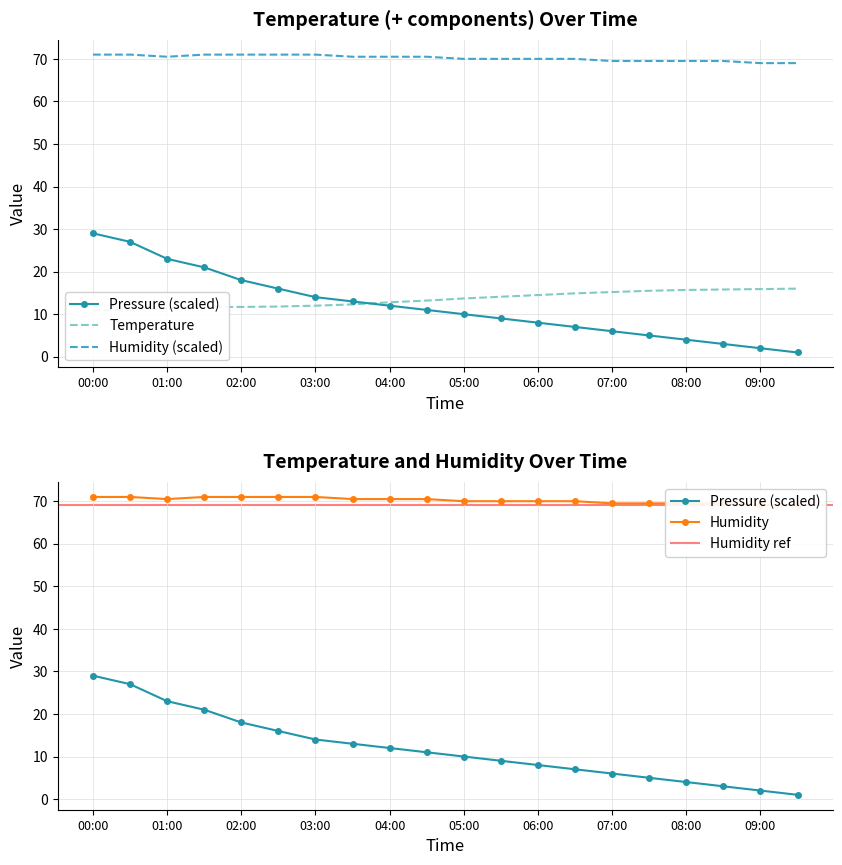

What is the sum of the temperature values at 01:00 and 00:00?

22.3